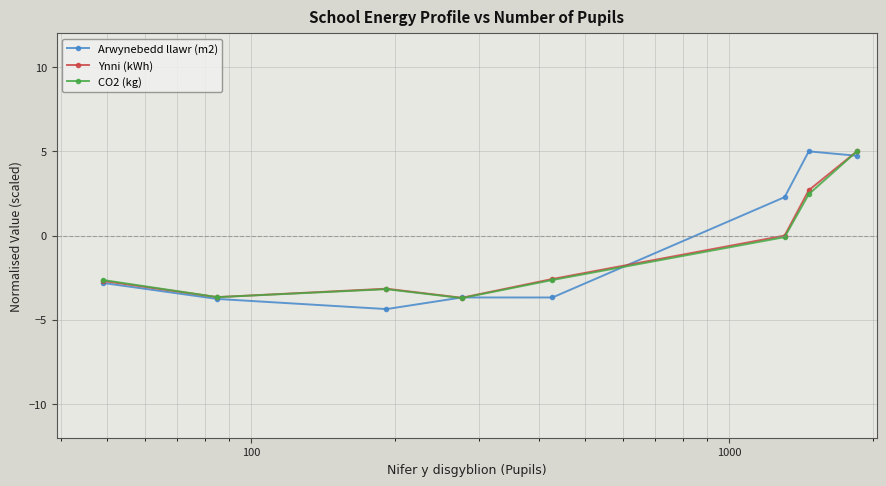

True or false: Arwynebedd llawr (m2) and Ynni (kWh) intersect in this chart.

True